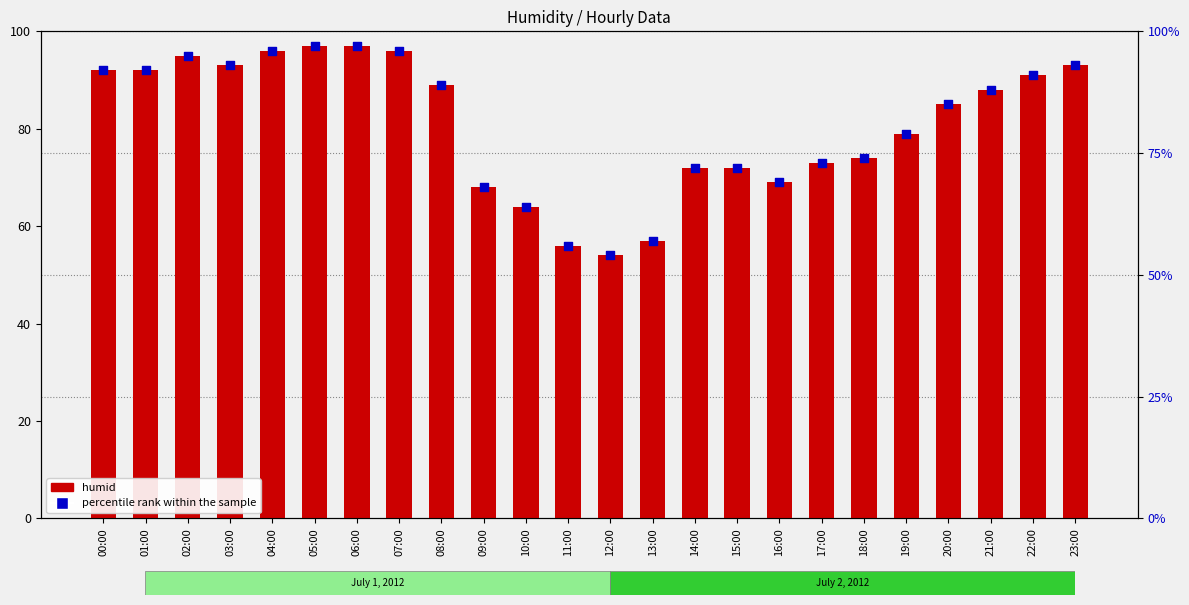

Which series has the widest spread of Y values?

humid